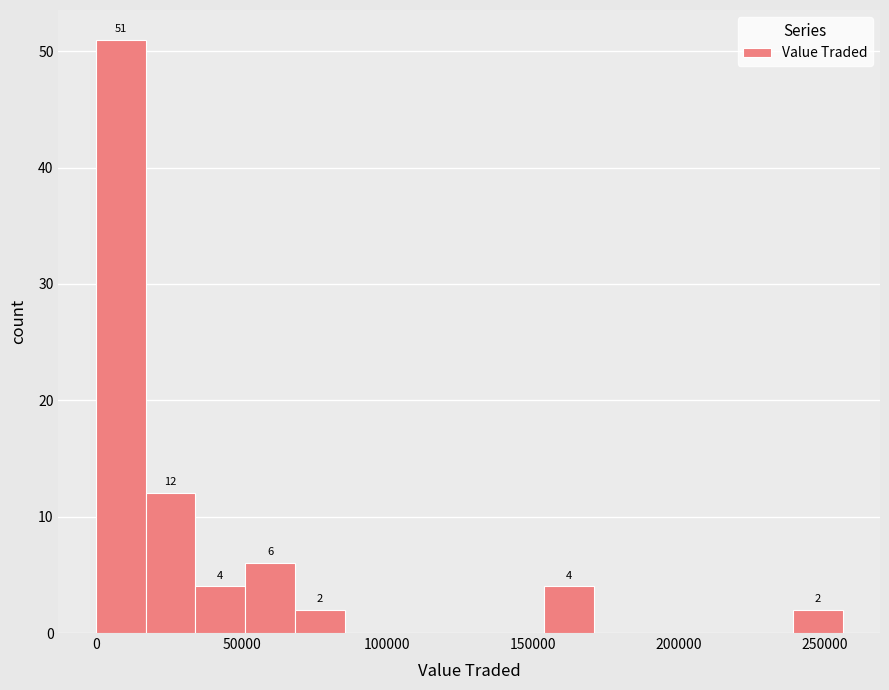

Read against the x-axis, roughly where is the centre of the tallest bar?

10000